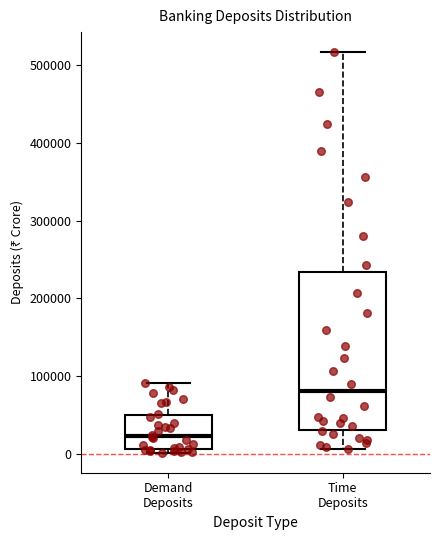

Reading left to right, transcribe this box plot: for each box, give where its median line is, the range the box spans, and where its two whiskers end, as read against the y-axis. The values are not printed on the chart, so give them approximately, as read against the axis.

Demand Deposits: median 20000, box 10000 to 50000, whiskers 0 to 90000
Time Deposits: median 80000, box 30000 to 230000, whiskers 10000 to 520000